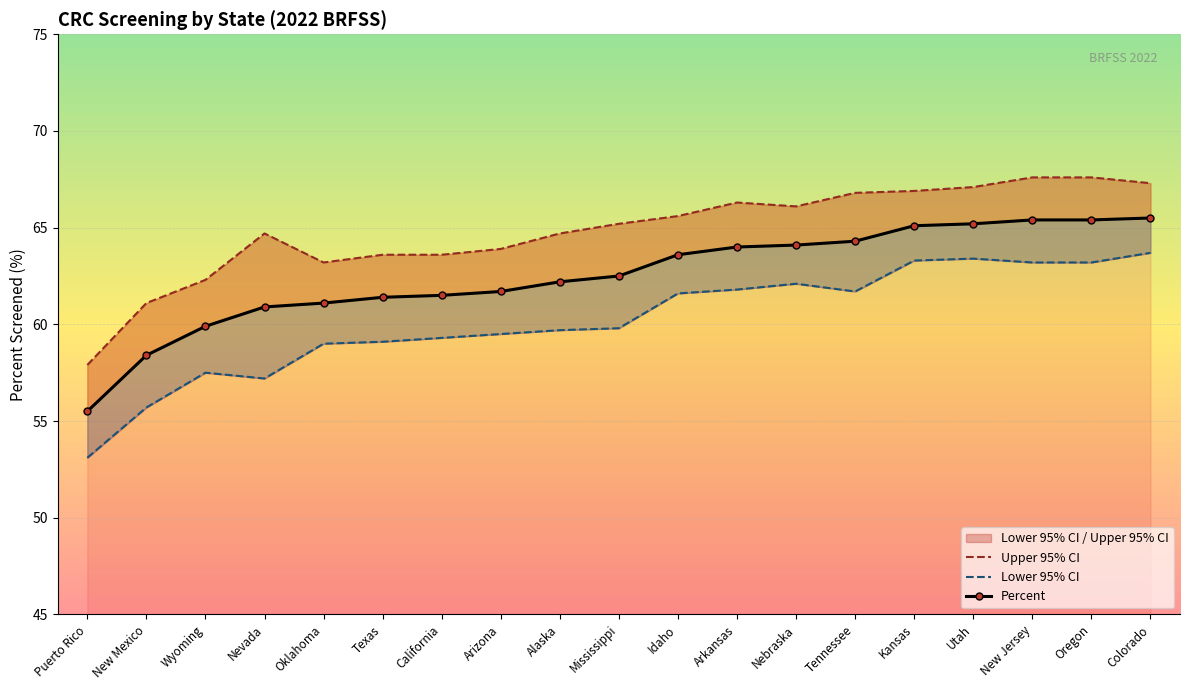

At which label does Upper 95% CI reach its peak?

New Jersey